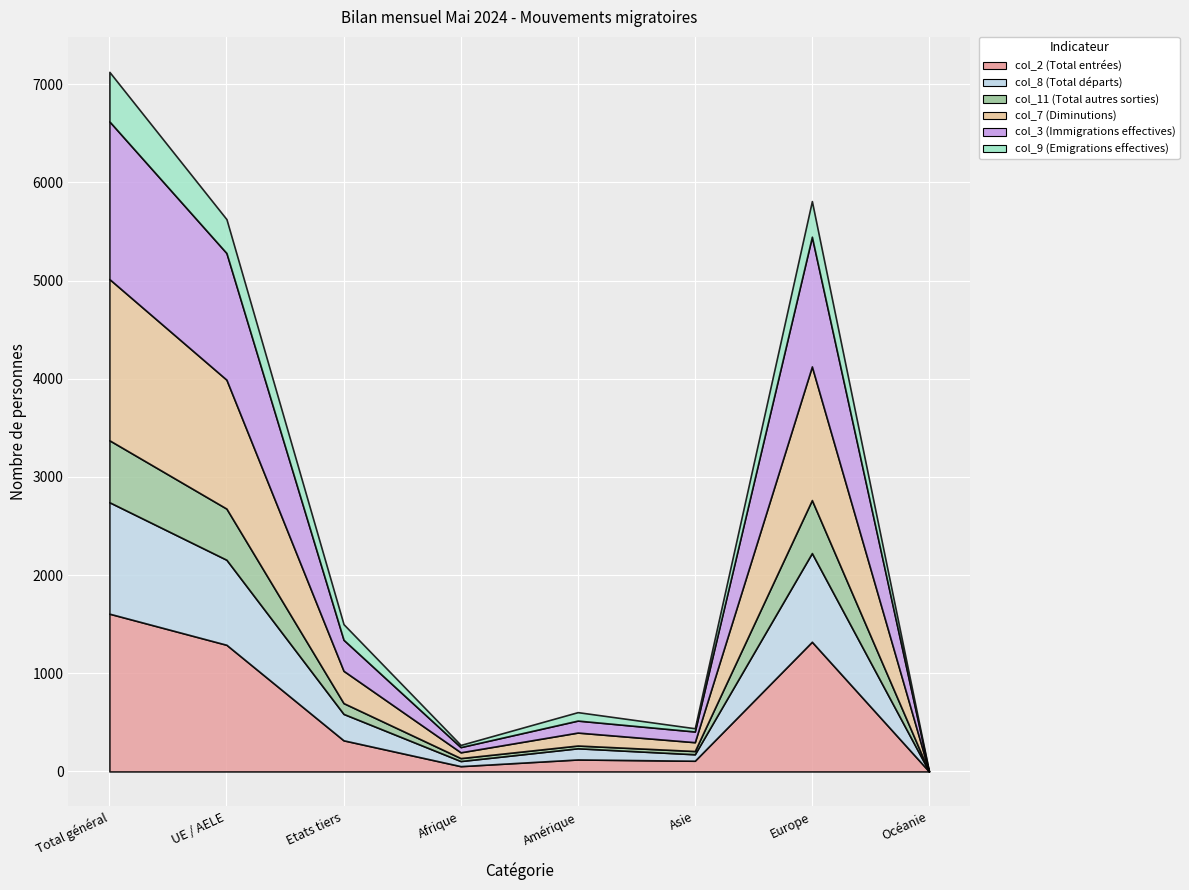

Where does the col_3 (Immigrations effectives) series first go above 316?

Total général